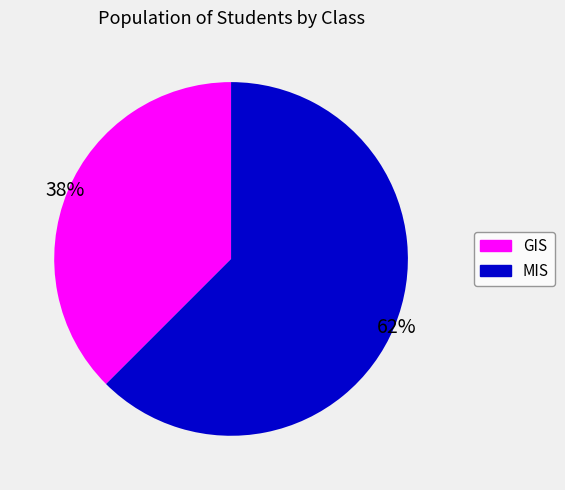

Between MIS and GIS, which is larger?

MIS